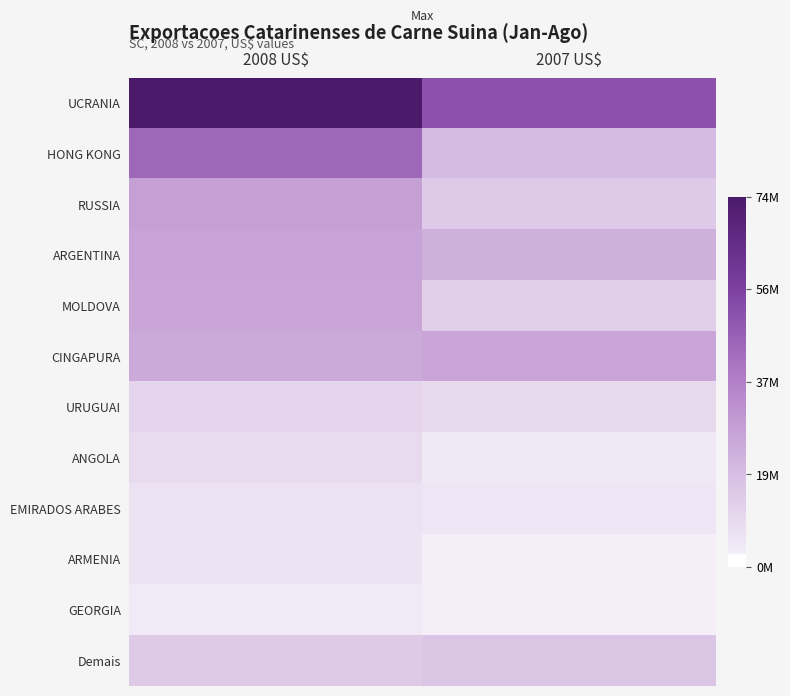

Reading left to right, what are all the values shown in this chart?

UCRANIA: 2008 US$=74269012	2007 US$=50903125
HONG KONG: 2008 US$=44091021	2007 US$=19407829
RUSSIA: 2008 US$=27663015	2007 US$=14583840
ARGENTINA: 2008 US$=26418537	2007 US$=22767684
MOLDOVA: 2008 US$=25915004	2007 US$=12646613
CINGAPURA: 2008 US$=24778407	2007 US$=26075159
URUGUAI: 2008 US$=10819227	2007 US$=9022170
ANGOLA: 2008 US$=8972142	2007 US$=4641998
EMIRADOS ARABES: 2008 US$=6671461	2007 US$=5072047
ARMENIA: 2008 US$=5673191	2007 US$=2541900
GEORGIA: 2008 US$=3972653	2007 US$=2635419
Demais: 2008 US$=14797524	2007 US$=15994877